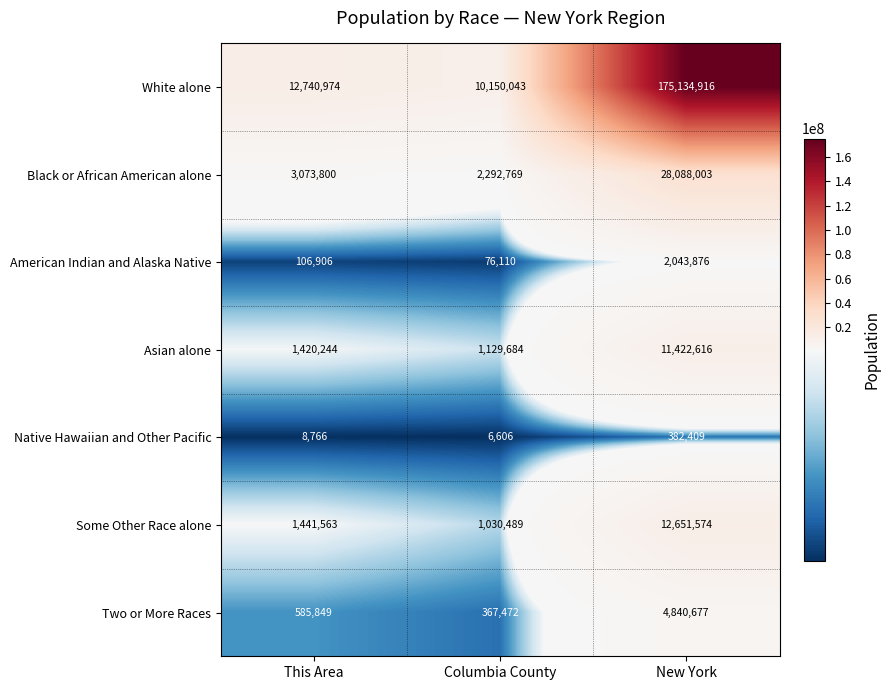

What is the difference between the highest and lowest values at This Area?

12732208